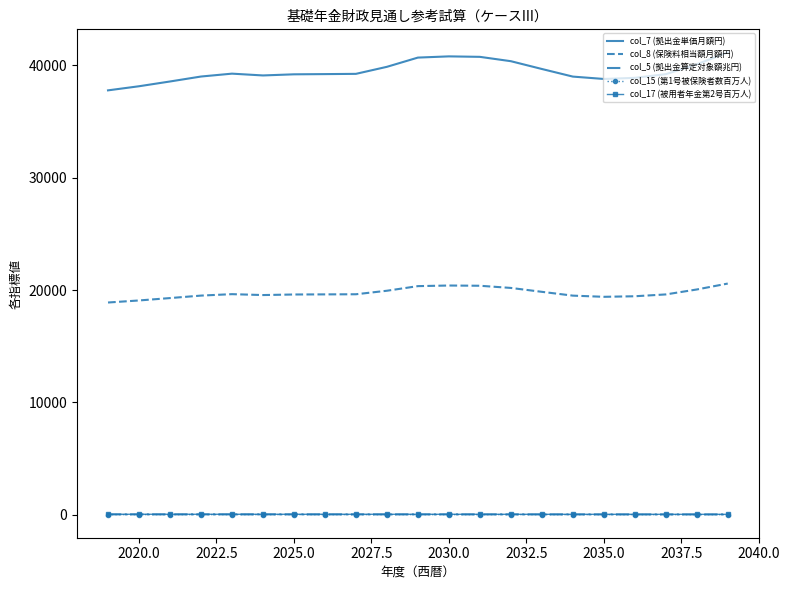

True or false: col_17 (被用者年金第2号百万人) and col_15 (第1号被保険者数百万人) cross at least once.

False